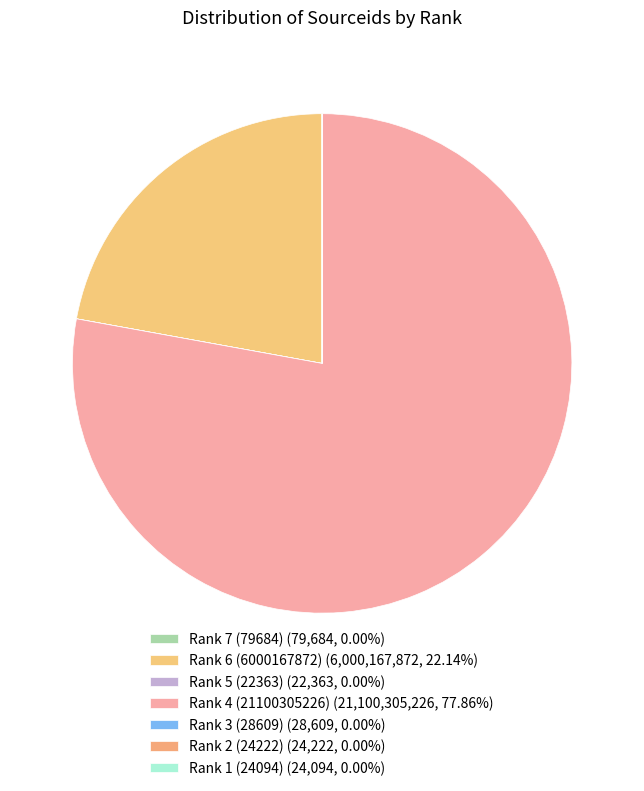

How many segments does this pie chart have?

7